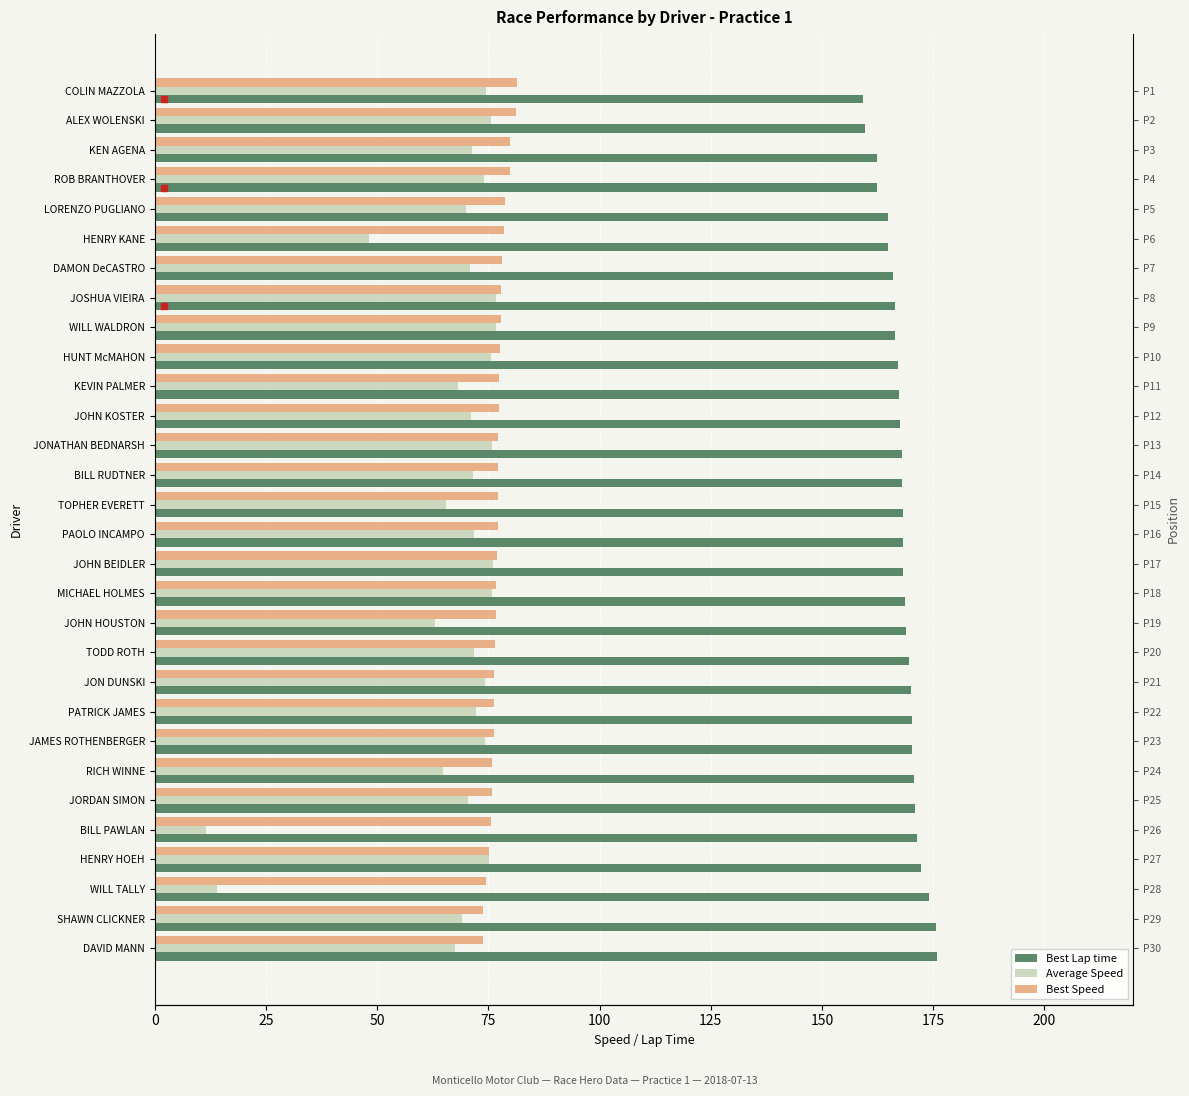

True or false: Best Lap time has a value of 168.2 at PAOLO INCAMPO.

True